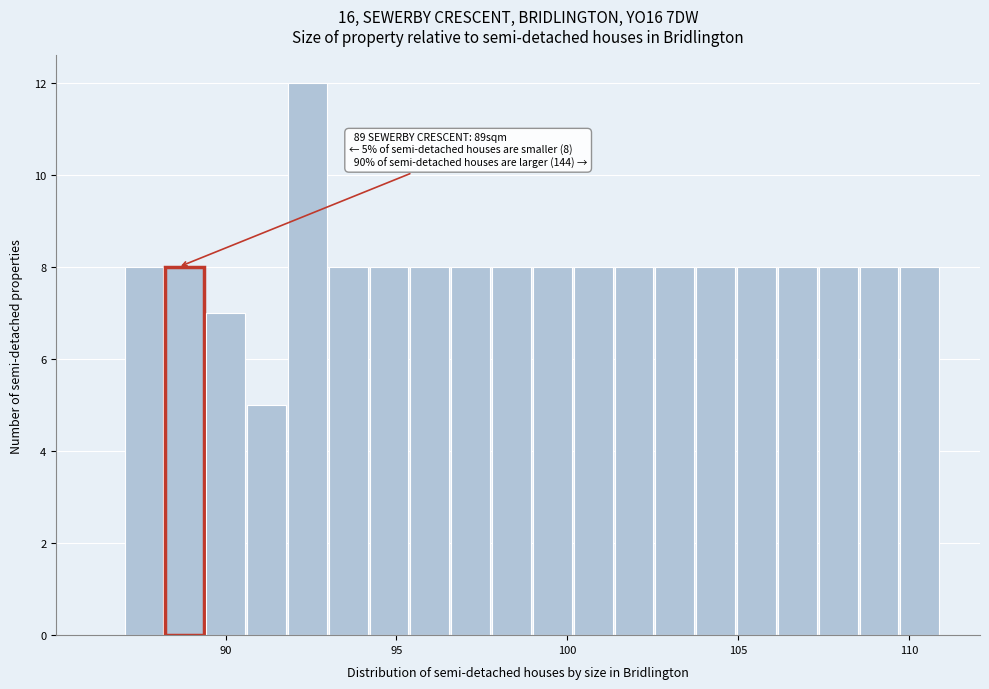

Read against the x-axis, roughly where is the centre of the tallest bar?

92.5